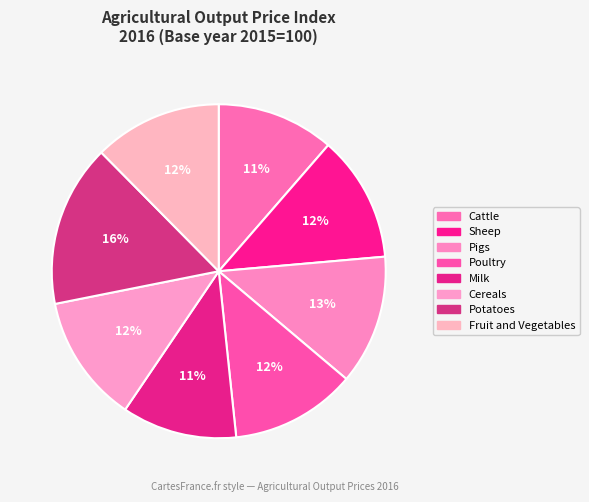

What percentage is the Milk slice, to the nearest percent?

11%